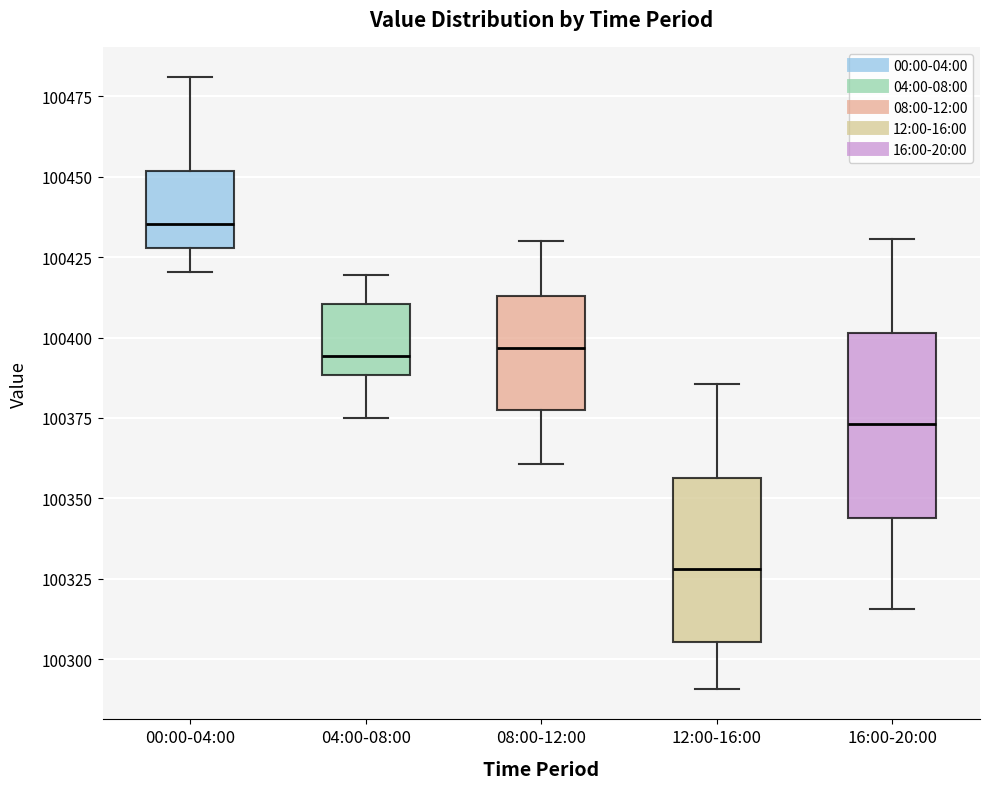

Comparing the boxes themselves (not the whiskers), which one is the tallest?

16:00-20:00